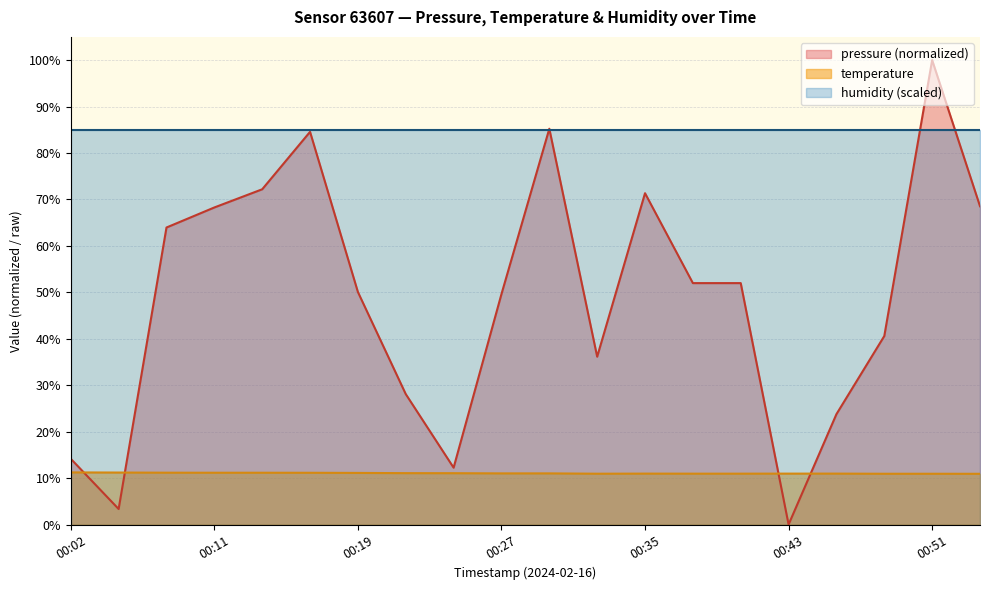

What is the sum of all pressure values?

976.0